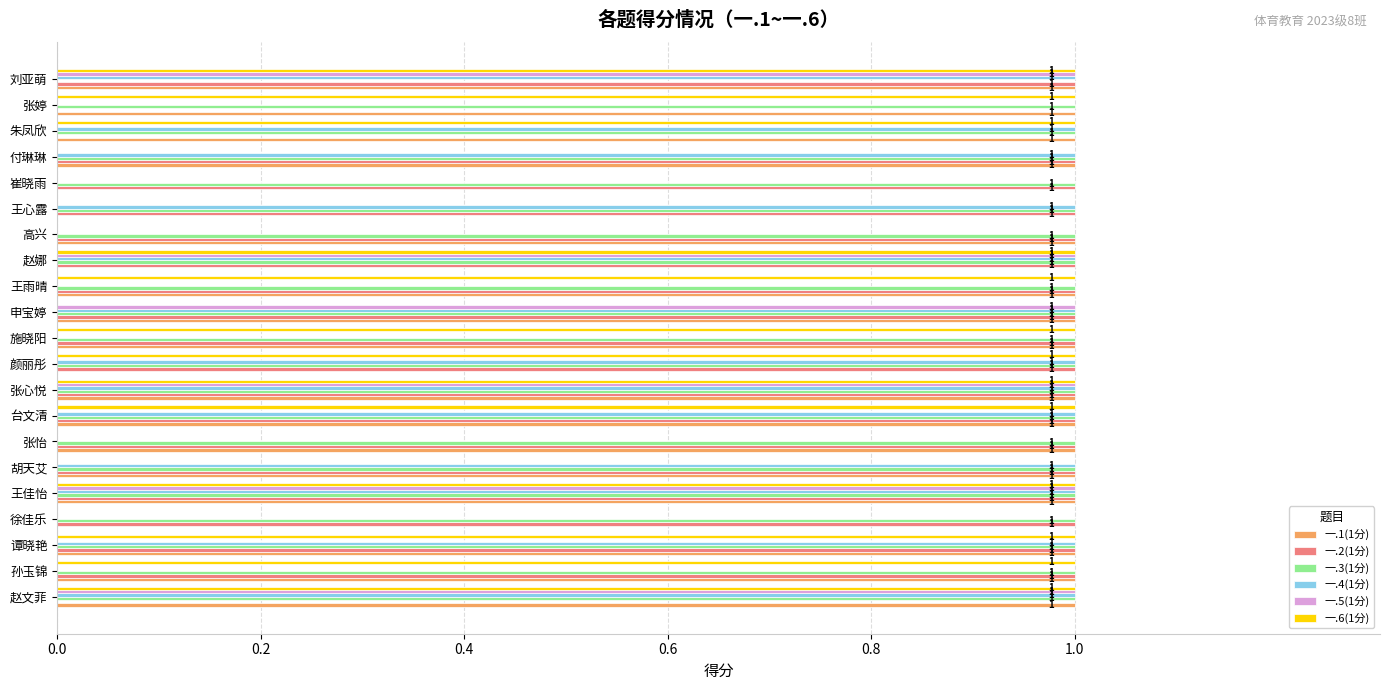

What are all the series names shown in the legend?

一.1(1分), 一.2(1分), 一.3(1分), 一.4(1分), 一.5(1分), 一.6(1分)